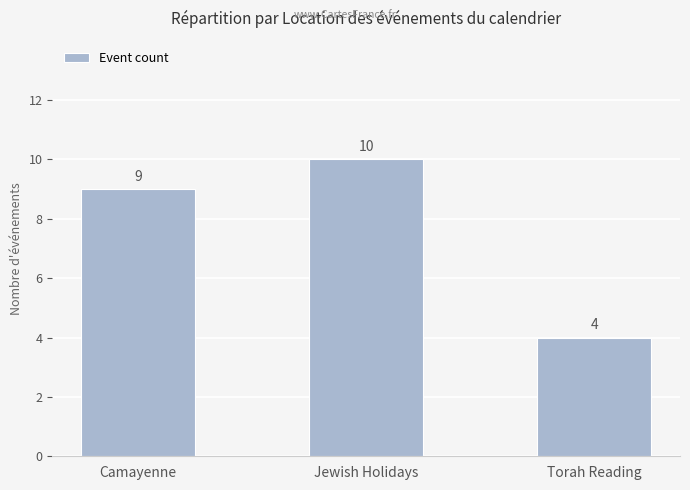

What is the maximum value shown in the chart?

10